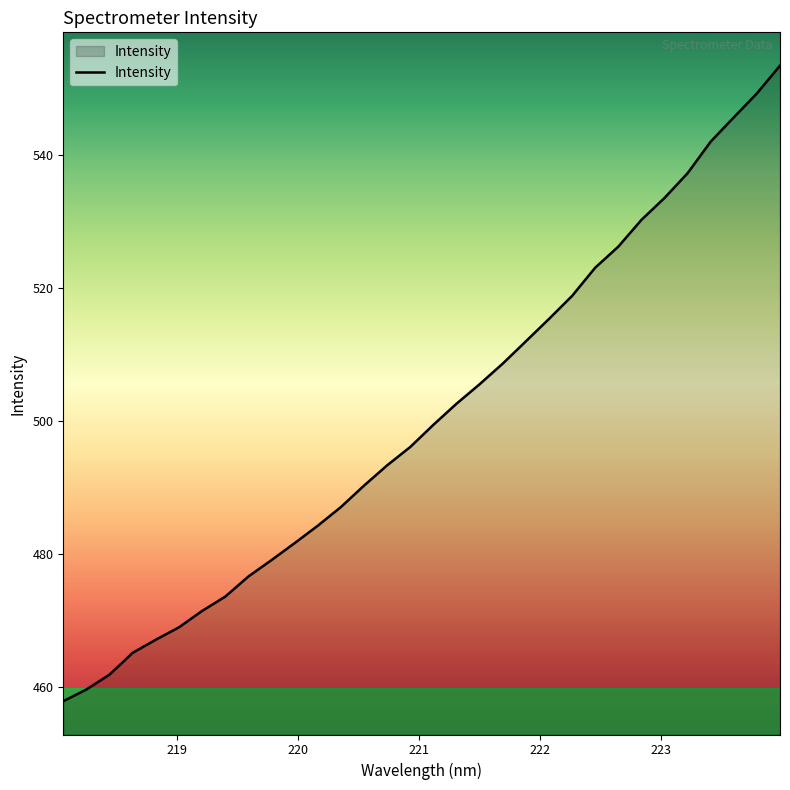

What is the greatest value displayed?

553.4